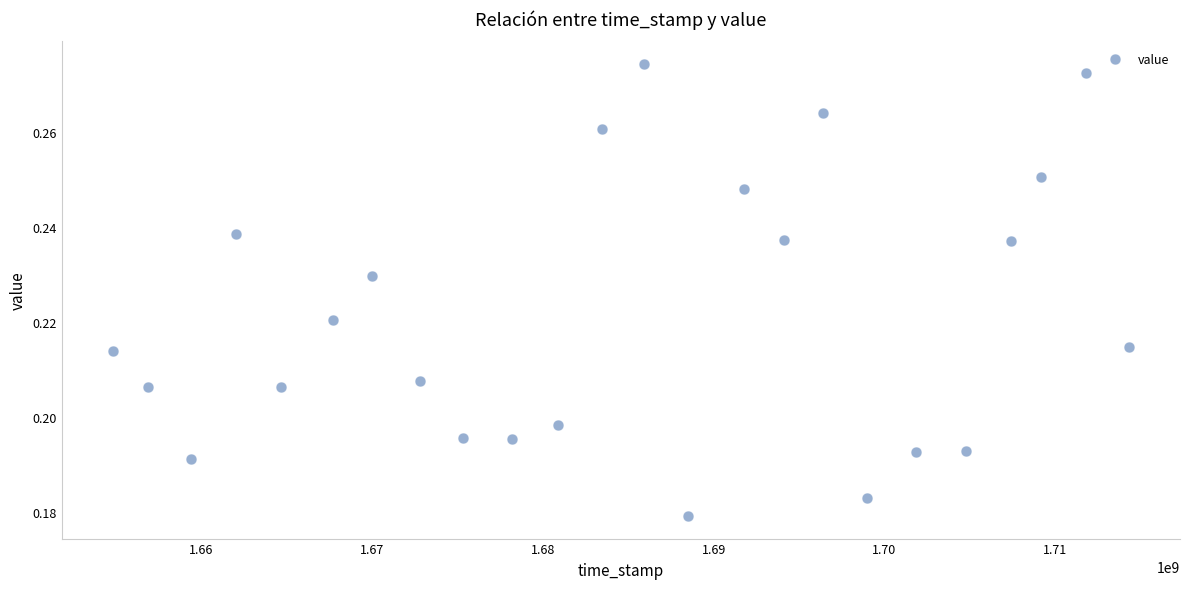

What is the range of X values (max minus min)?

59537936.0